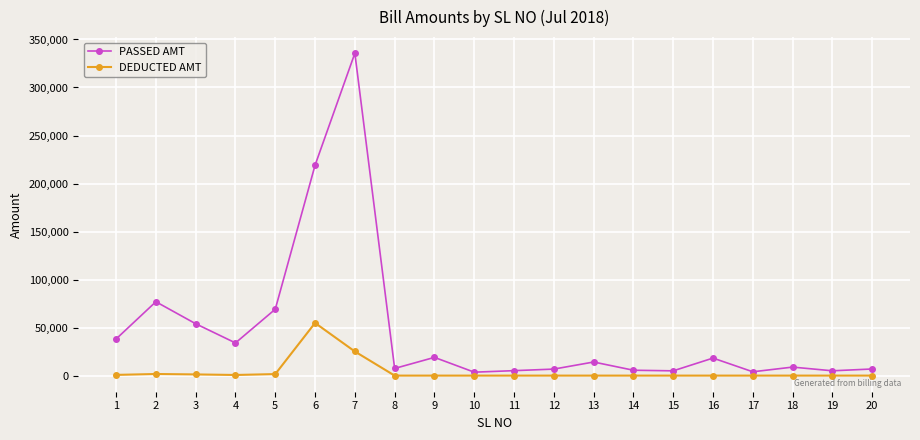

The value of DEDUCTED AMT at 12 is 0. True or false?

True